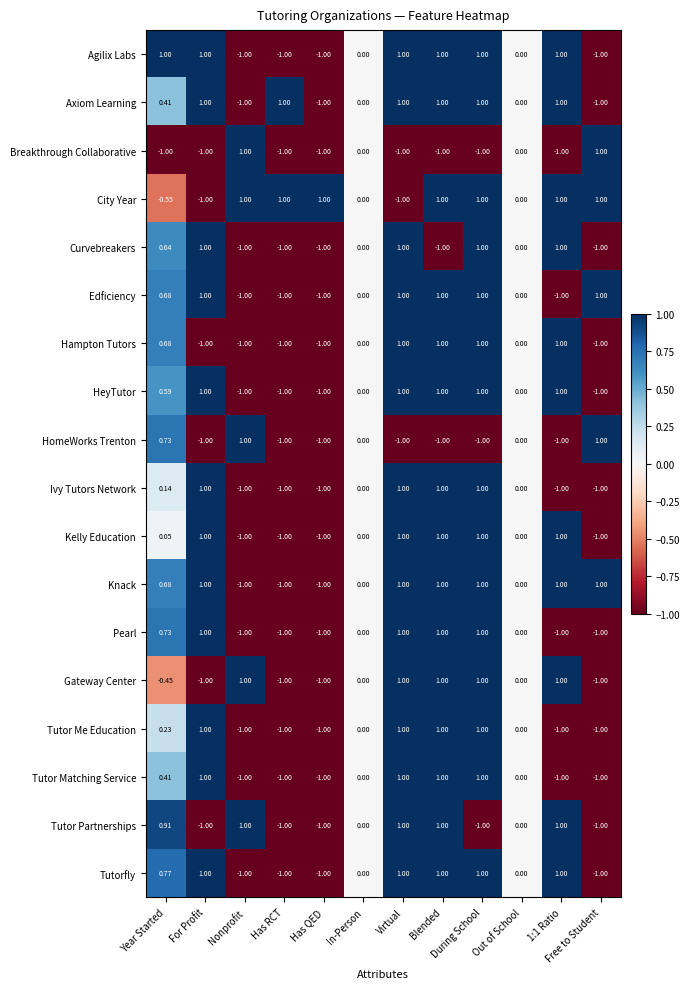

Where does the Curvebreakers series first go above 0?

Year Started